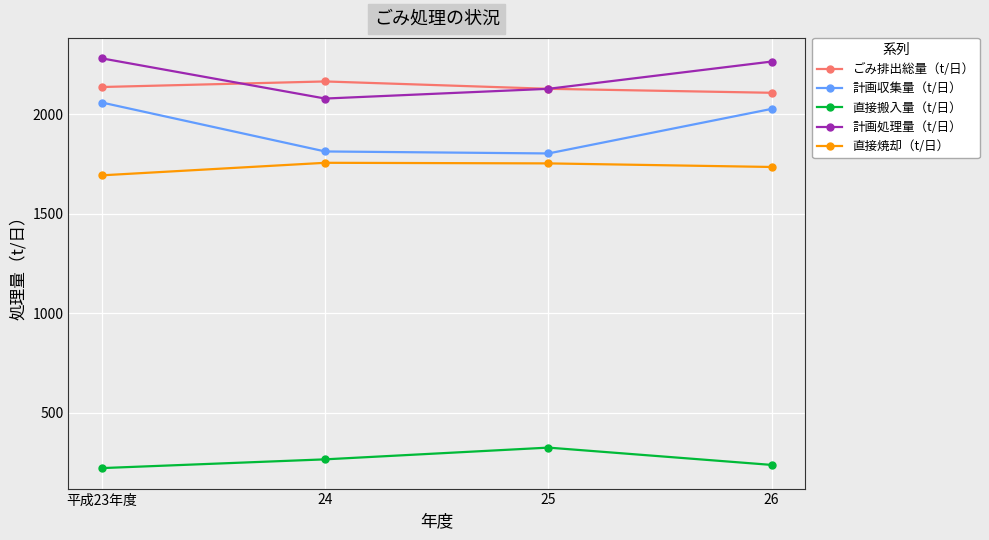

Where does the 直接焼却（t/日） series first go above 1754?

24